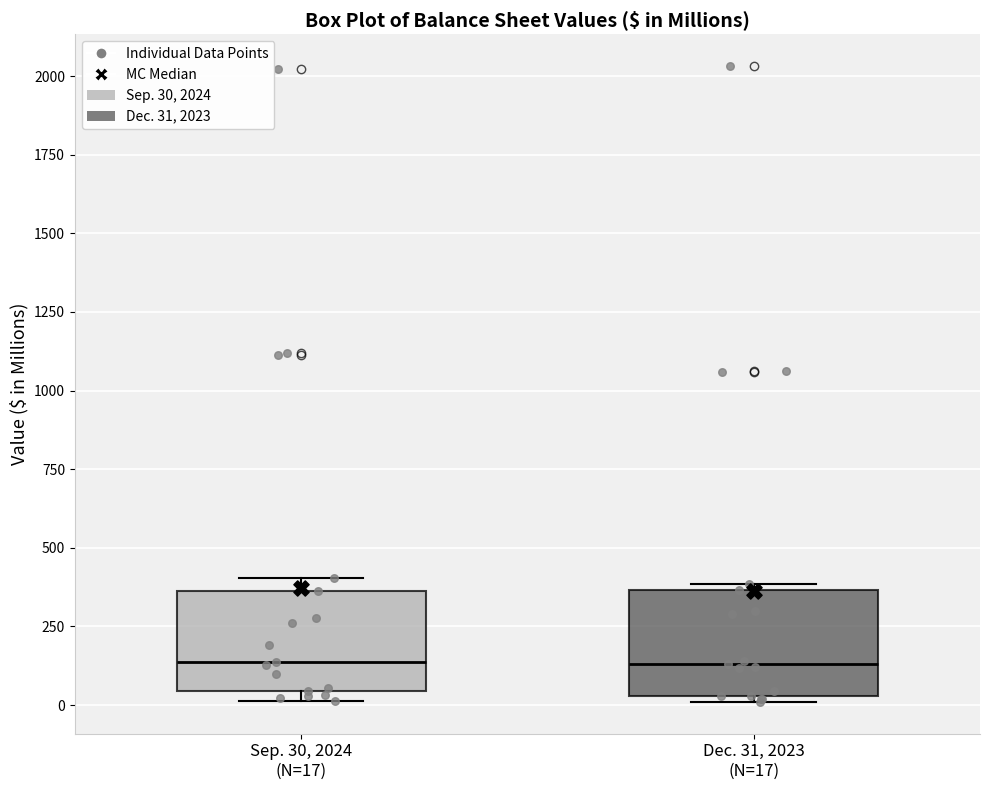

Reading left to right, transcribe this box plot: for each box, give where its median line is, the range the box spans, and where its two whiskers end, as read against the y-axis. The values are not printed on the chart, so give them approximately, as read against the axis.

Sep. 30, 2024 (N=17): median 150, box 50 to 350, whiskers 0 to 400
Dec. 31, 2023 (N=17): median 150, box 50 to 350, whiskers 0 to 400